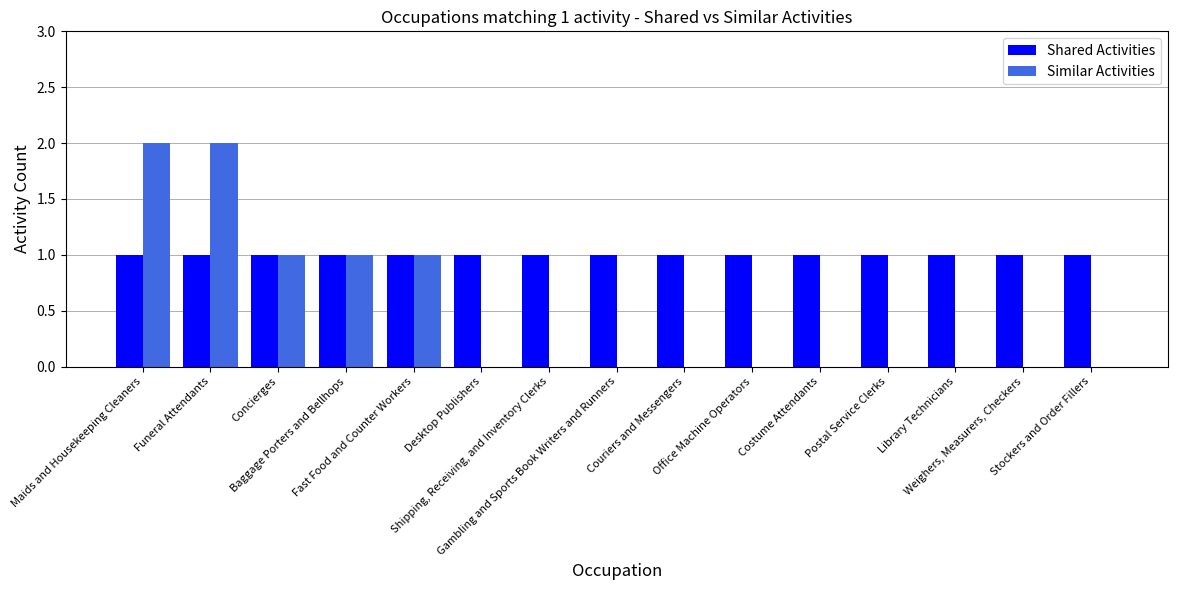

Which series has the largest total across all categories?

Shared Activities